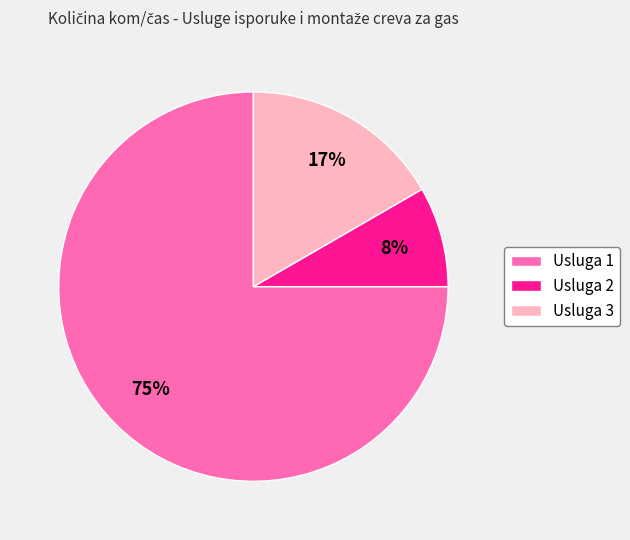

Is it true that Usluga 2 is 8% of the pie?

True